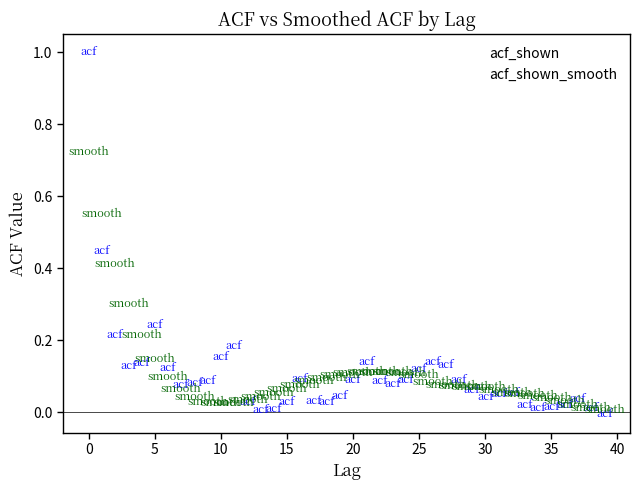

What are all the series names shown in the legend?

acf_shown, acf_shown_smooth